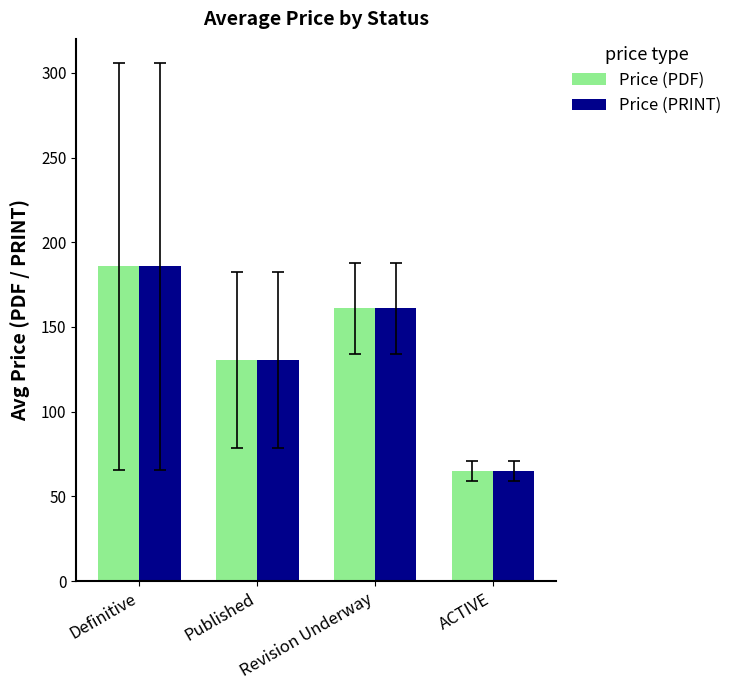

List the labels in order of Price (PRINT) value, smallest first.

ACTIVE, Published, Revision Underway, Definitive